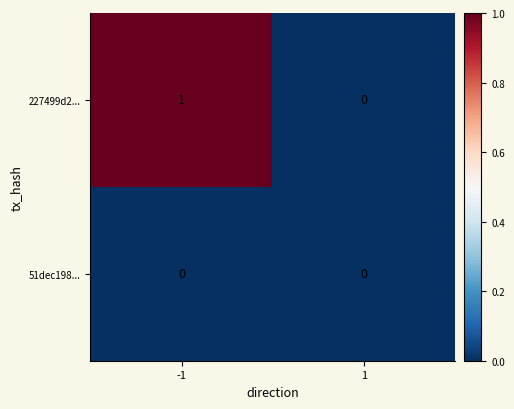

The 227499d2... series shows -1 at 1. True or false?

False